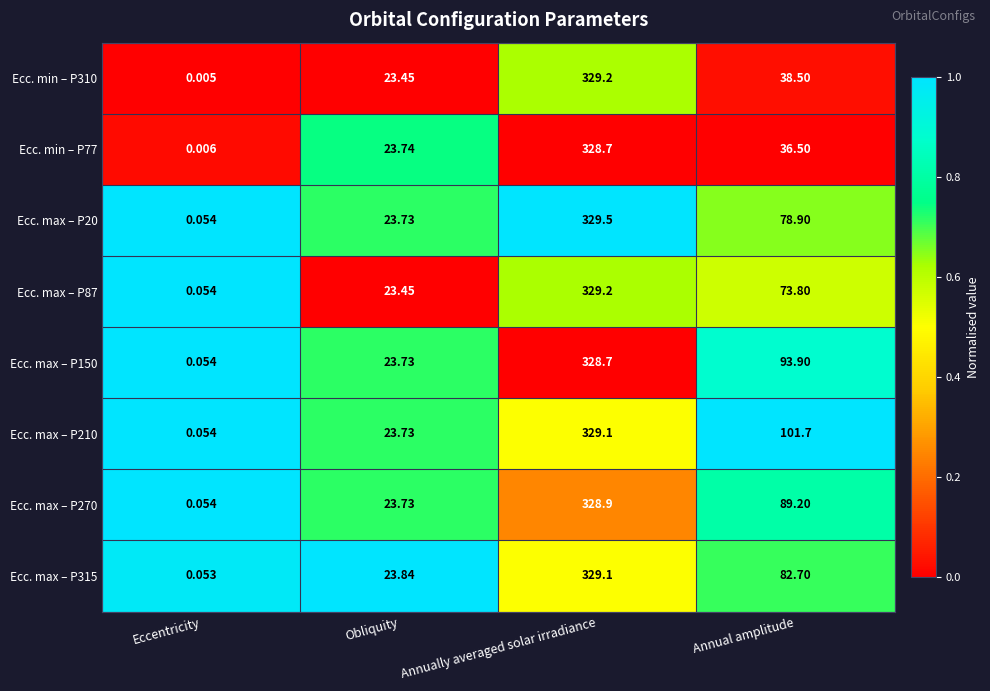

What is the total value across all series at Obliquity?

189.4